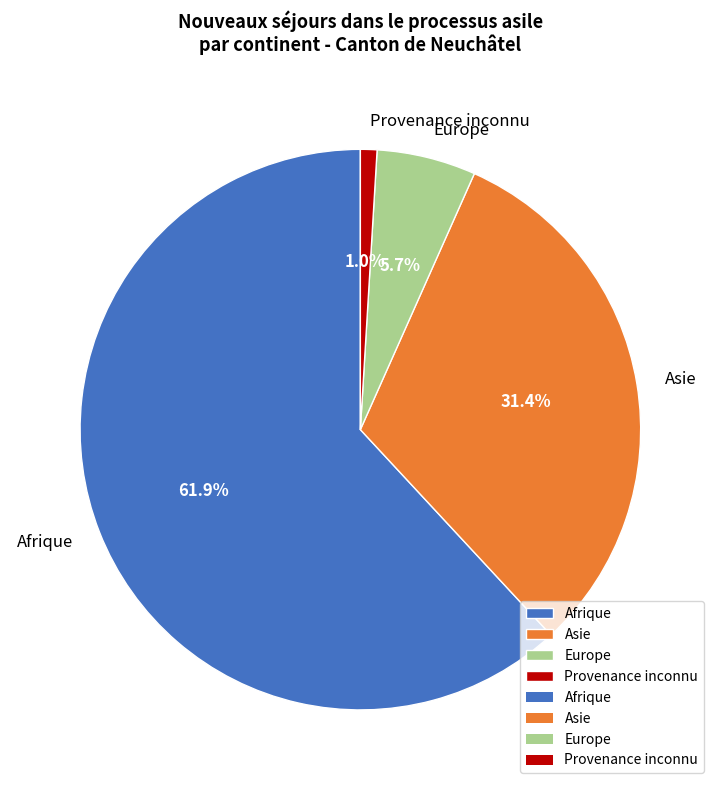

Rank the categories by value from lowest to highest.

Provenance inconnu, Europe, Asie, Afrique